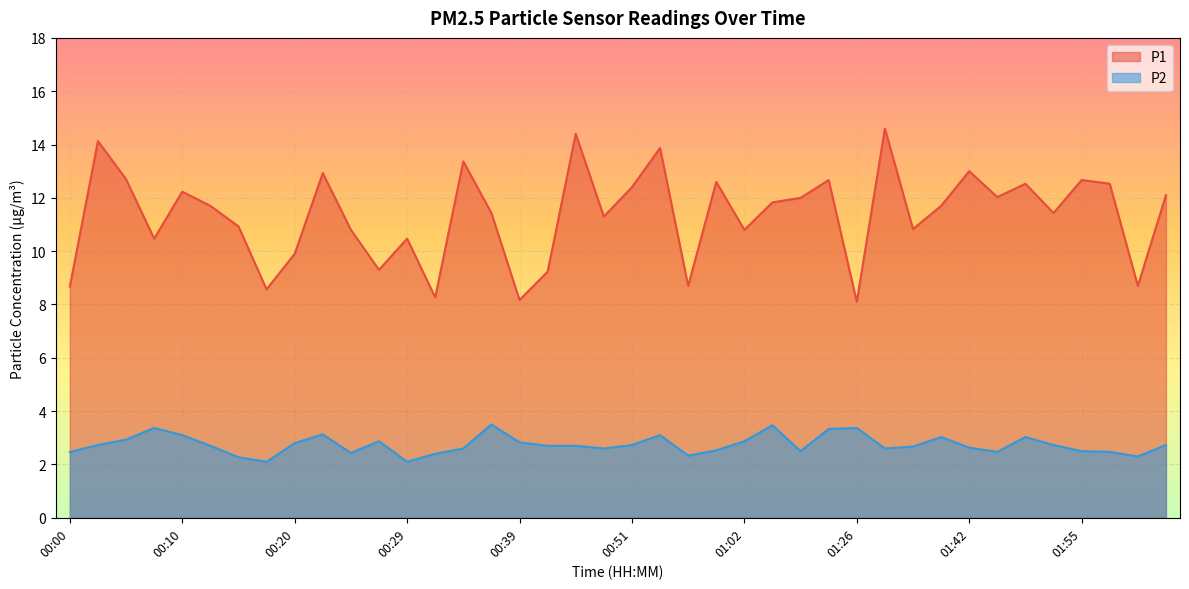

Rank the series by their average value, from lowest to highest.

P2, P1